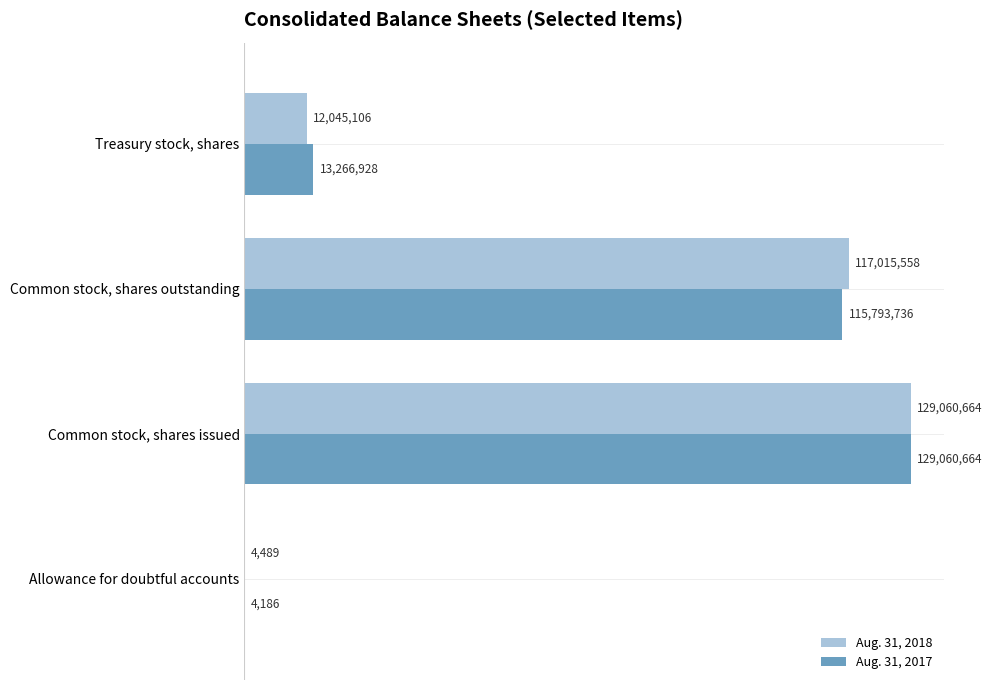

What are all the series names shown in the legend?

Aug. 31, 2018, Aug. 31, 2017